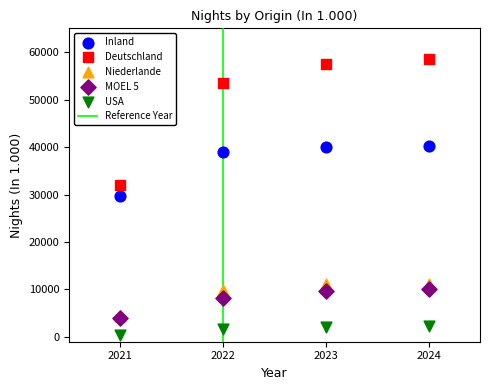

Which series contains the lowest Y value?

USA